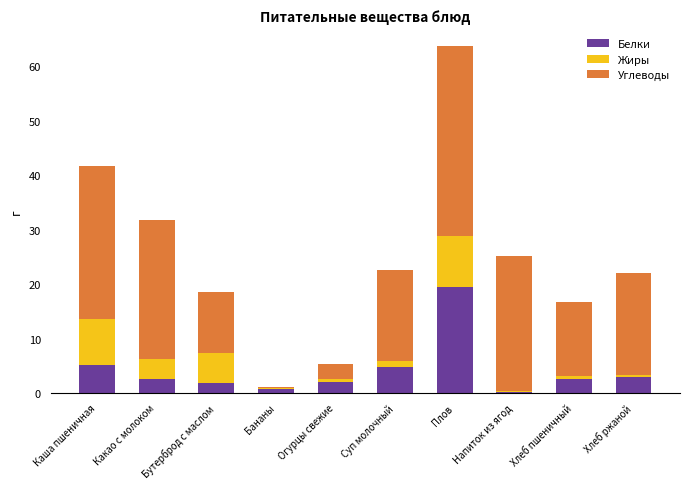

Where does the Белки series first go above 2?

Каша пшеничная